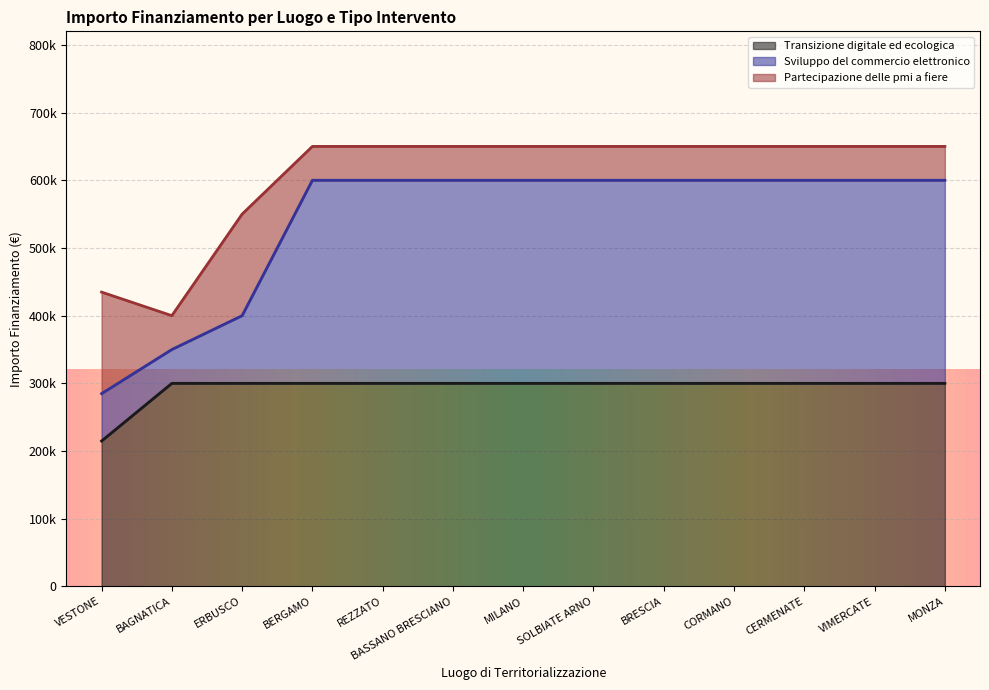

Does the chart display data point markers on the line(s)?

No